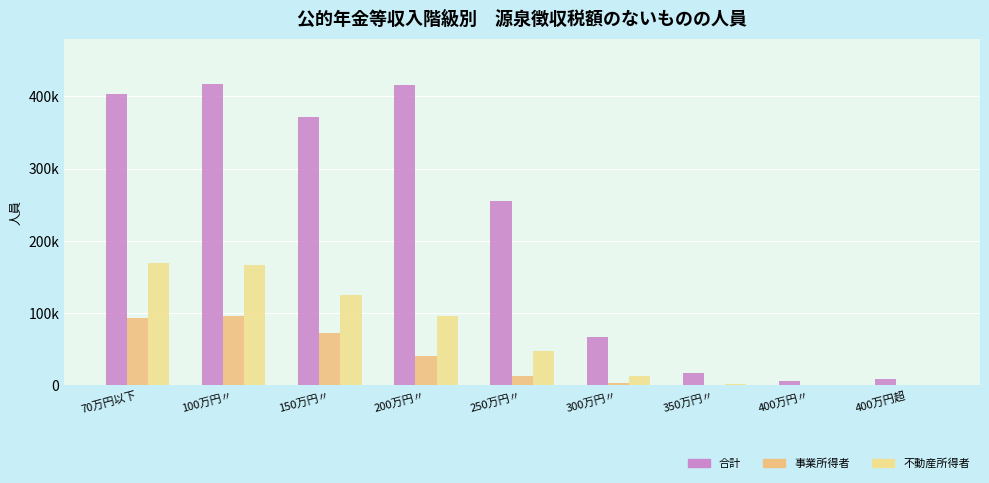

Does the chart contain stacked bars?

No